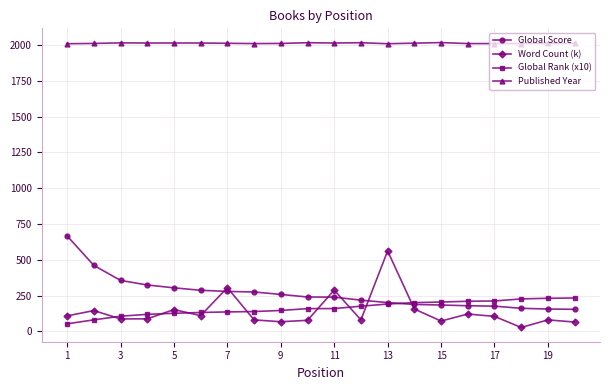

What are all the series names shown in the legend?

Global Score, Word Count (k), Global Rank (x10), Published Year